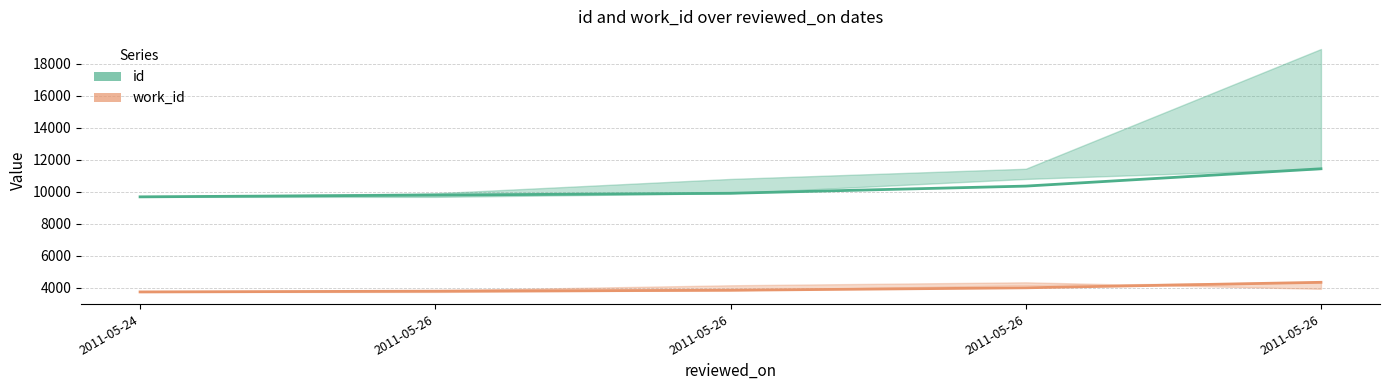

What is the average value of the id series?

10235